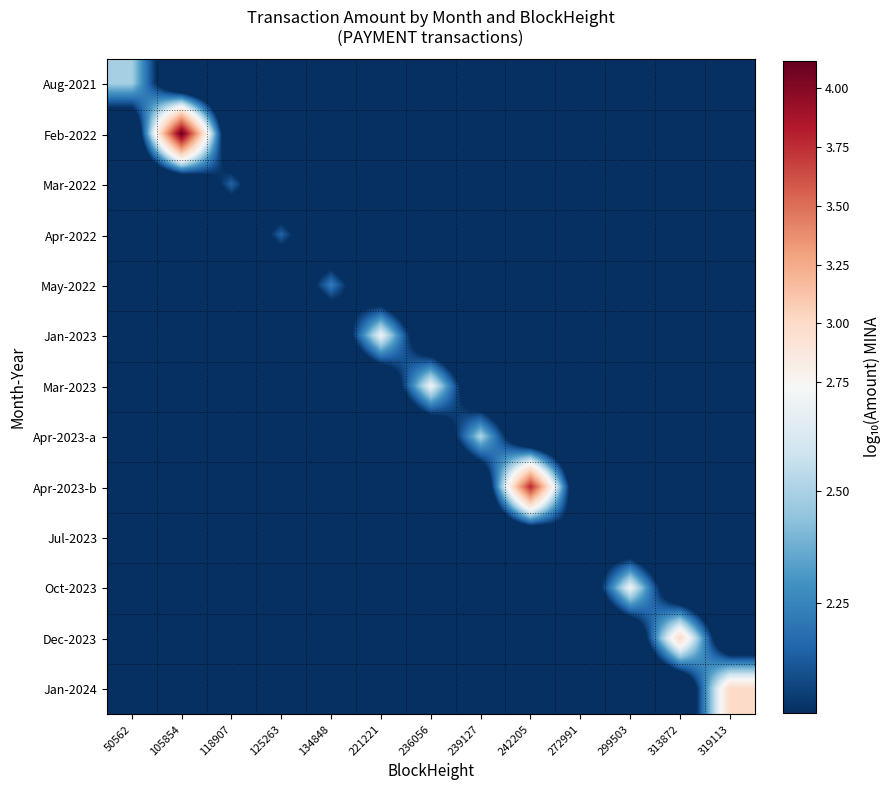

Which label corresponds to the largest value in the chart?

105854